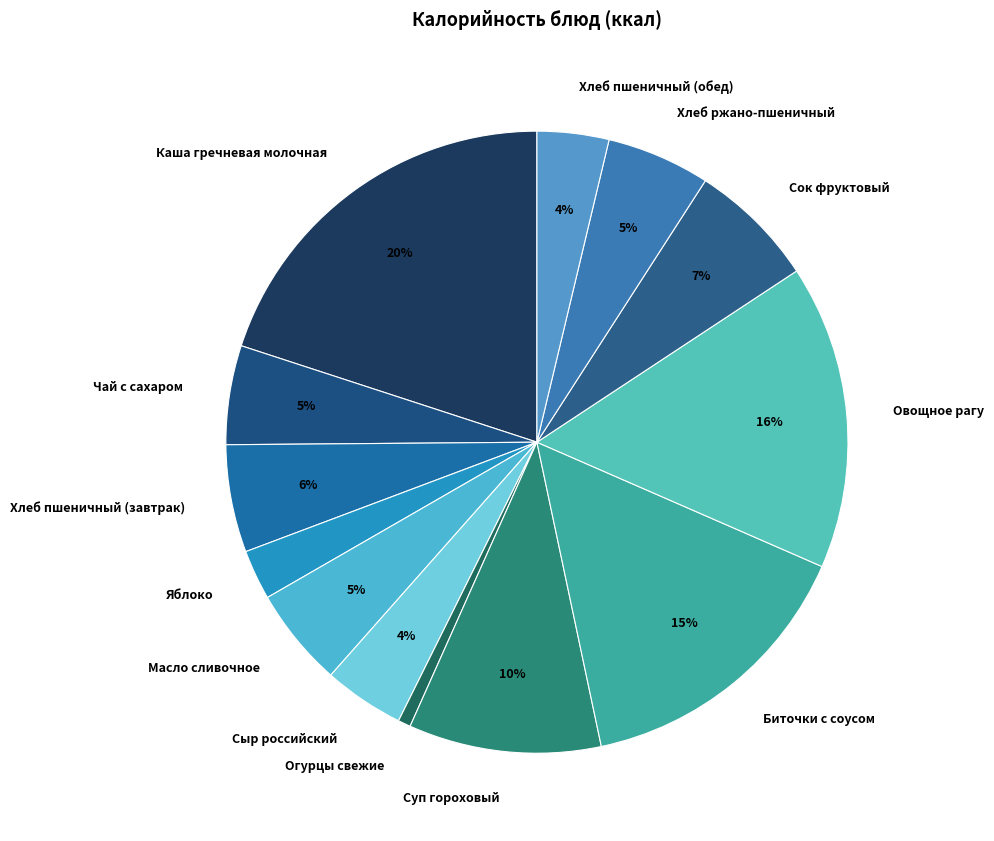

Count the number of slices in the pie.

13